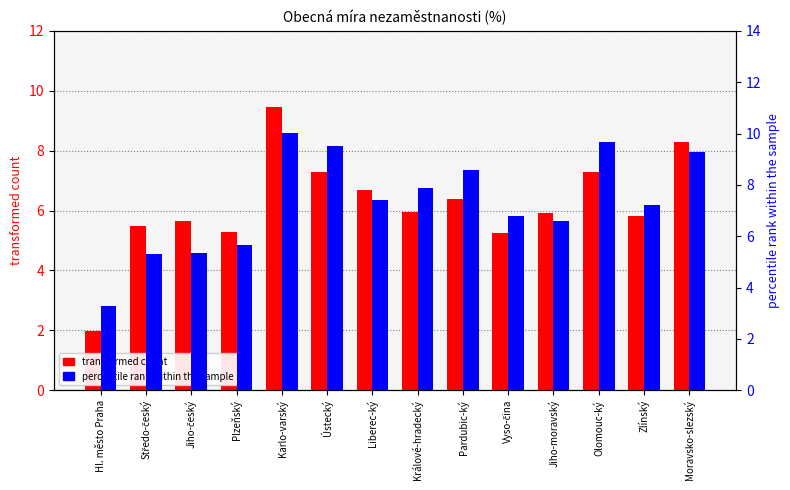

What is the label of the 8th bar from the right?

Liberec-ký